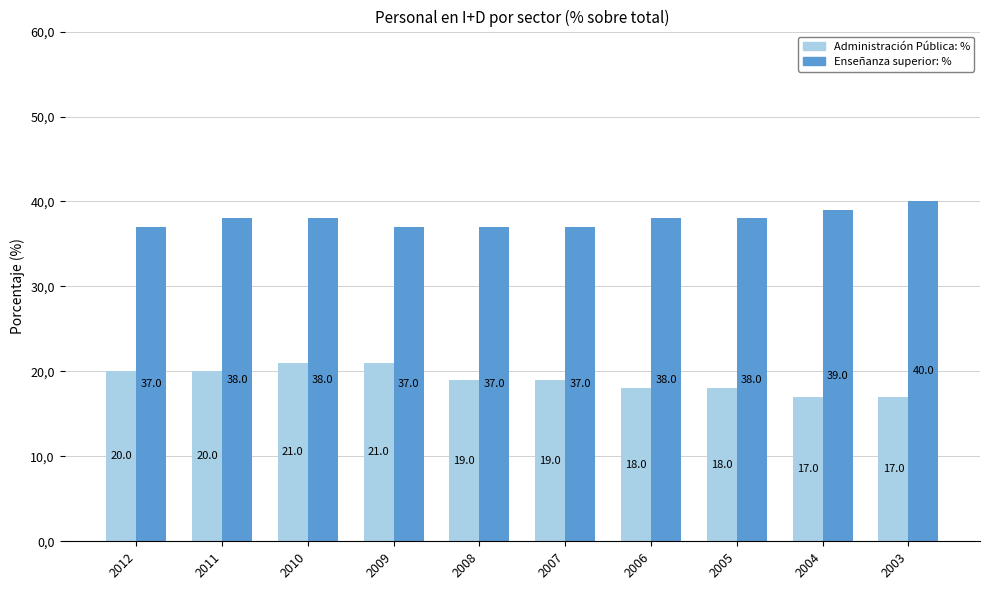

Does the chart contain stacked bars?

No